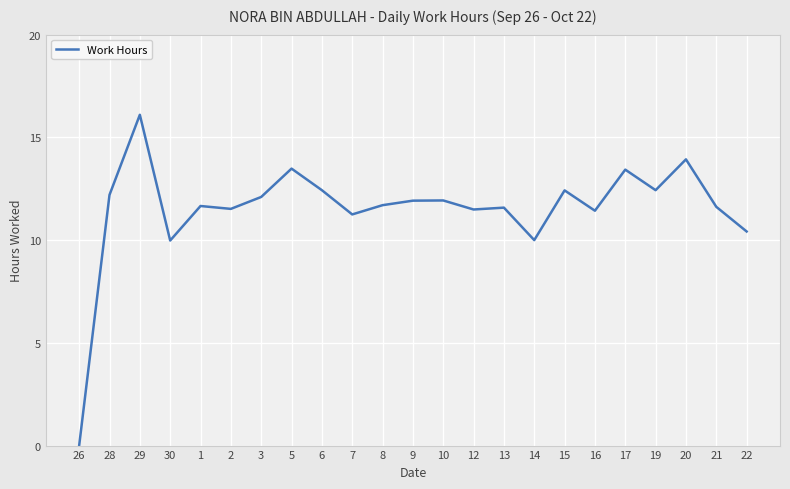

True or false: the data shows 11.6 at 13.

True